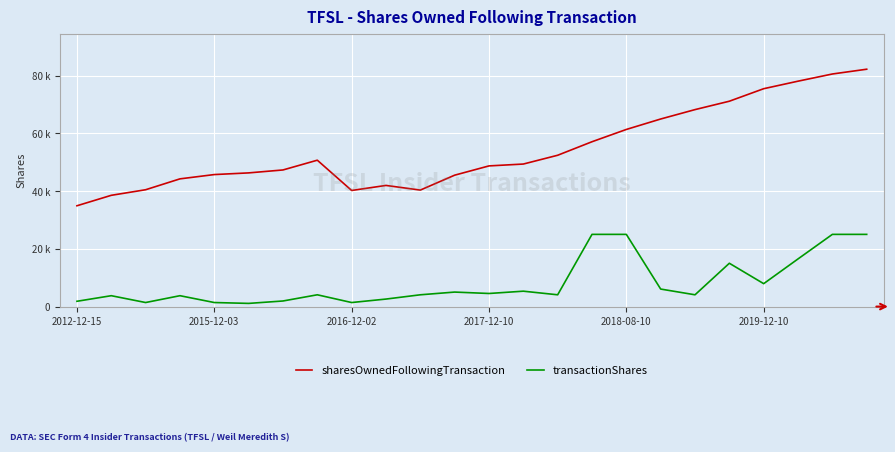

What are all the series names shown in the legend?

sharesOwnedFollowingTransaction, transactionShares